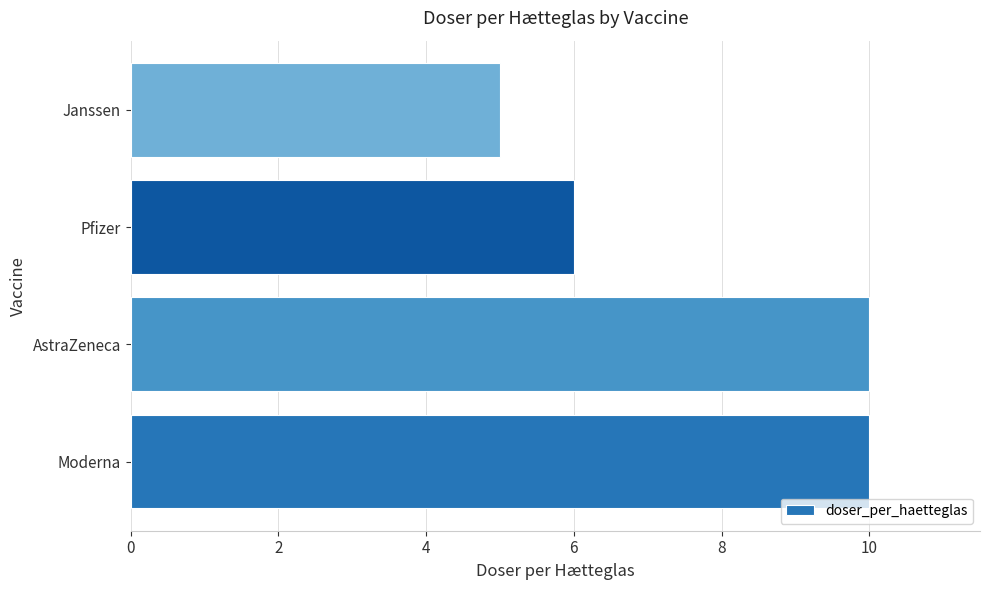

Is it true that the value at AstraZeneca is 10?

True